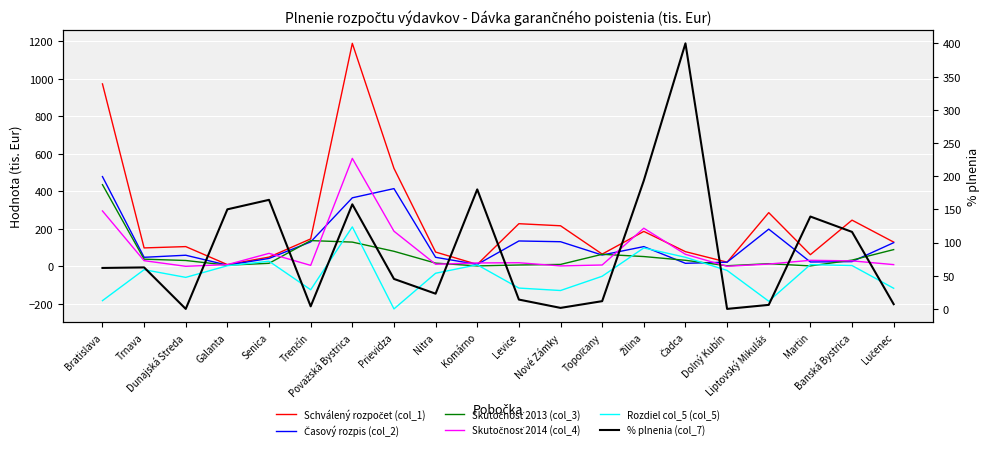

What is the label of the 1st point from the left?

Bratislava